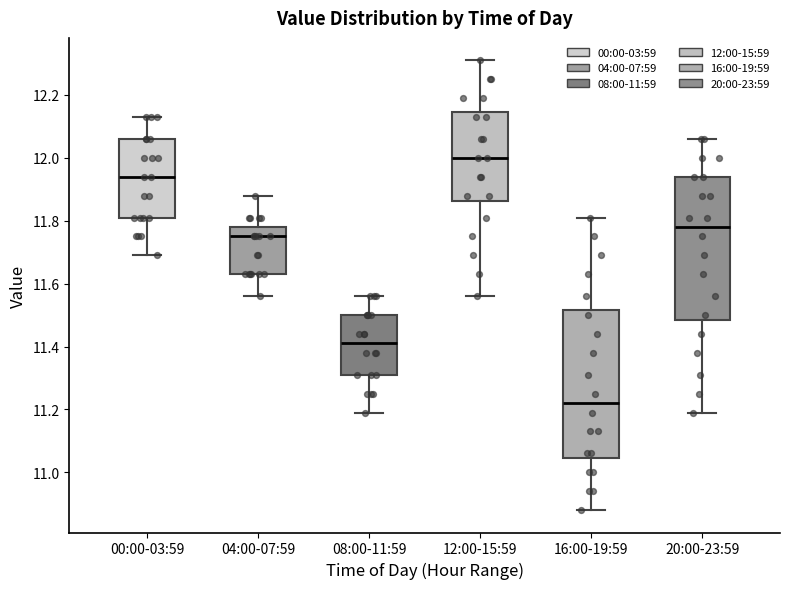

Where is the upper edge of the box for 12:00-15:59 on the y-axis? The values are not printed on the chart, so give them approximately, as read against the axis.

12.14